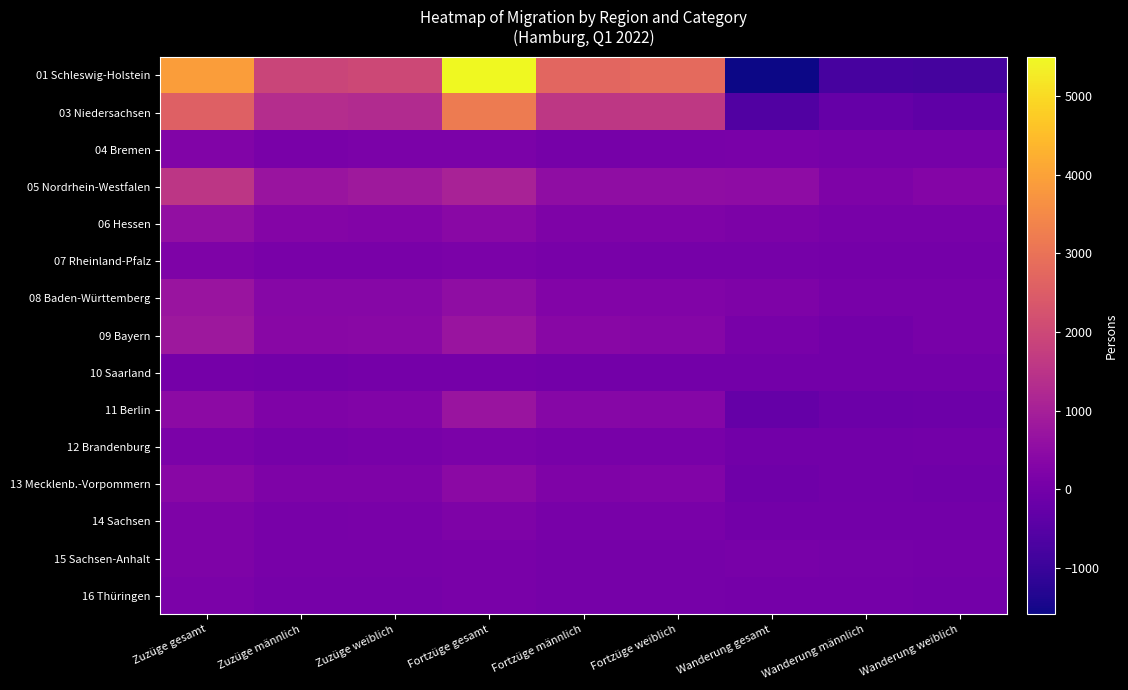

At how many categories does at least one series exceed 2572?

4